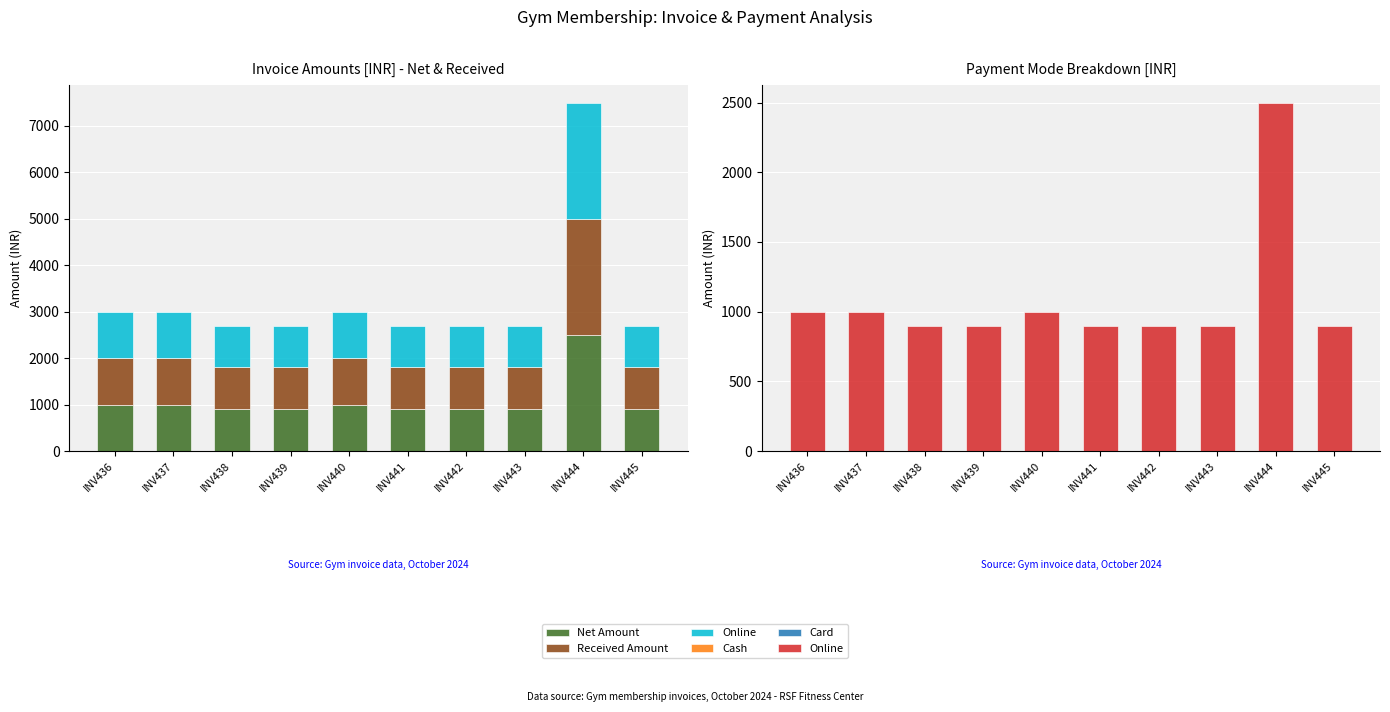

Reading left to right, transcribe all the data shown in this chart.

Net Amount: INV436=1000	INV437=1000	INV438=900	INV439=900	INV440=1000	INV441=900	INV442=900	INV443=900	INV444=2500	INV445=900
Received Amount: INV436=1000	INV437=1000	INV438=900	INV439=900	INV440=1000	INV441=900	INV442=900	INV443=900	INV444=2500	INV445=900
Online: INV436=1000	INV437=1000	INV438=900	INV439=900	INV440=1000	INV441=900	INV442=900	INV443=900	INV444=2500	INV445=900
Cash: INV436=0	INV437=0	INV438=0	INV439=0	INV440=0	INV441=0	INV442=0	INV443=0	INV444=0	INV445=0
Card: INV436=0	INV437=0	INV438=0	INV439=0	INV440=0	INV441=0	INV442=0	INV443=0	INV444=0	INV445=0